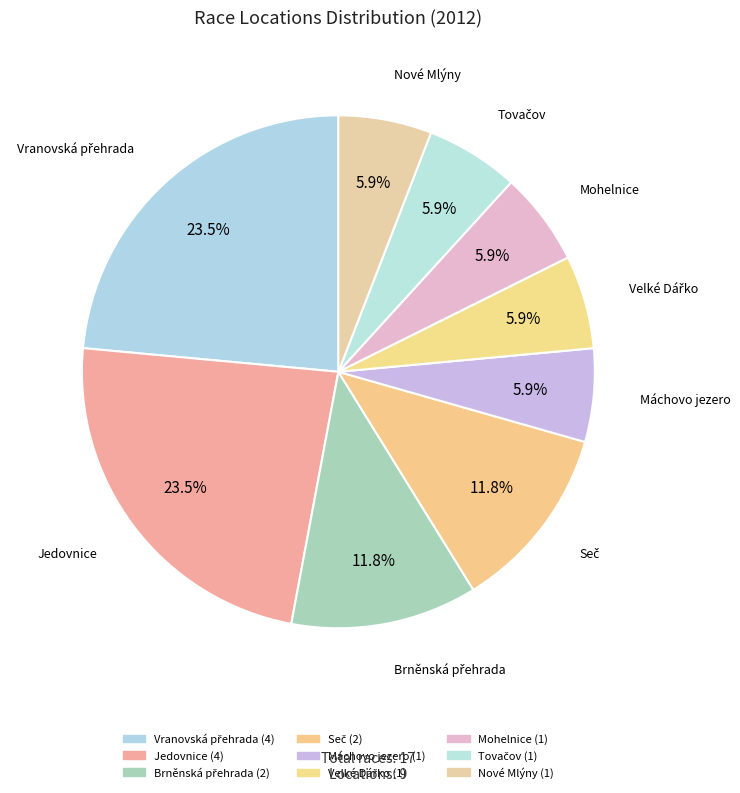

Count the number of slices in the pie.

9